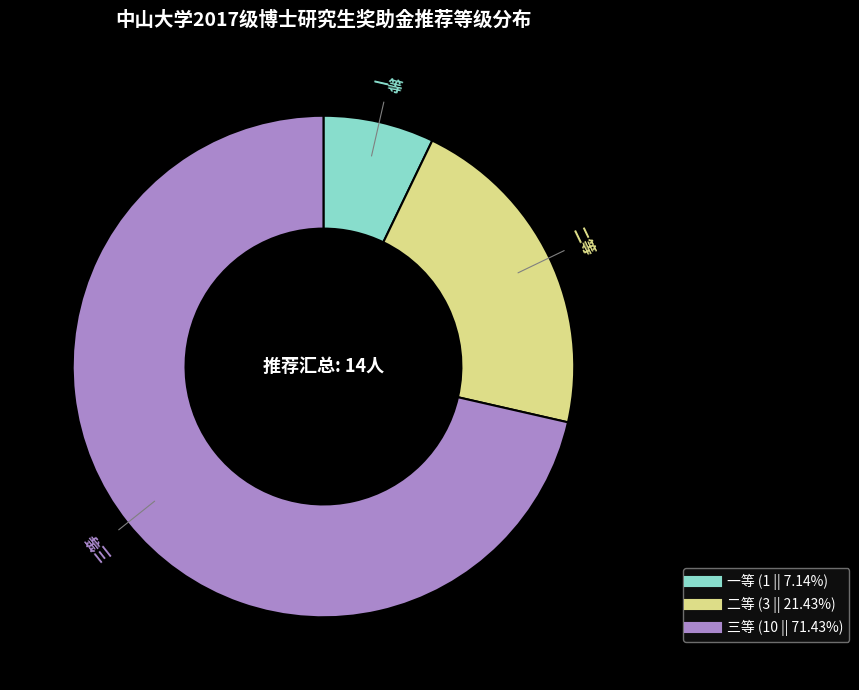

Which category accounts for the majority?

三等